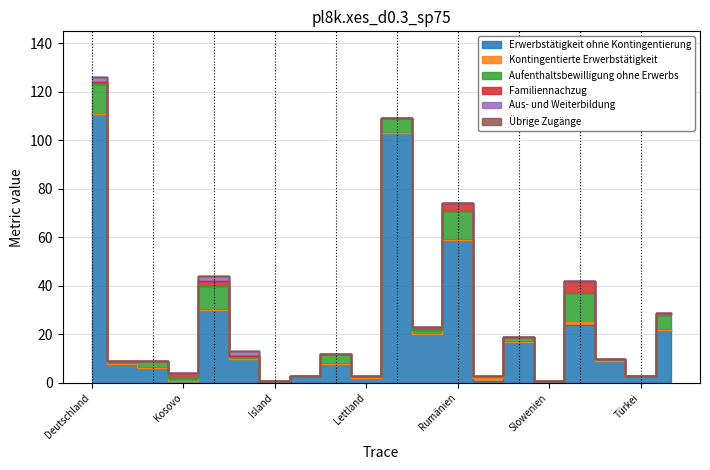

What position from the left is Slowakische Republik?

15